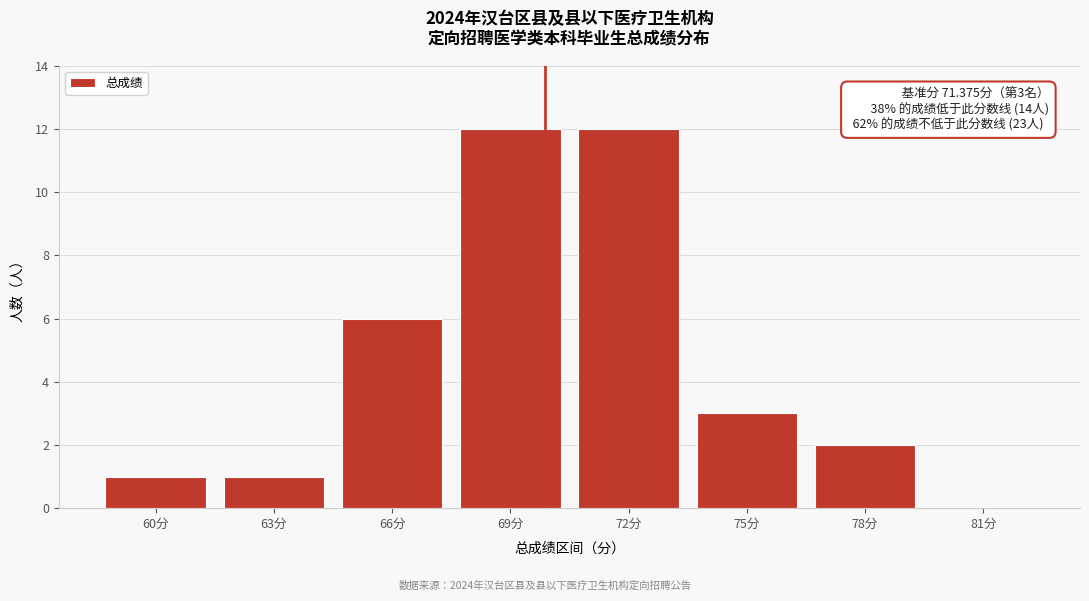

Reading left to right, transcribe all the data shown in this chart.

60分=1	63分=1	66分=6	69分=12	72分=12	75分=3	78分=2	81分=0